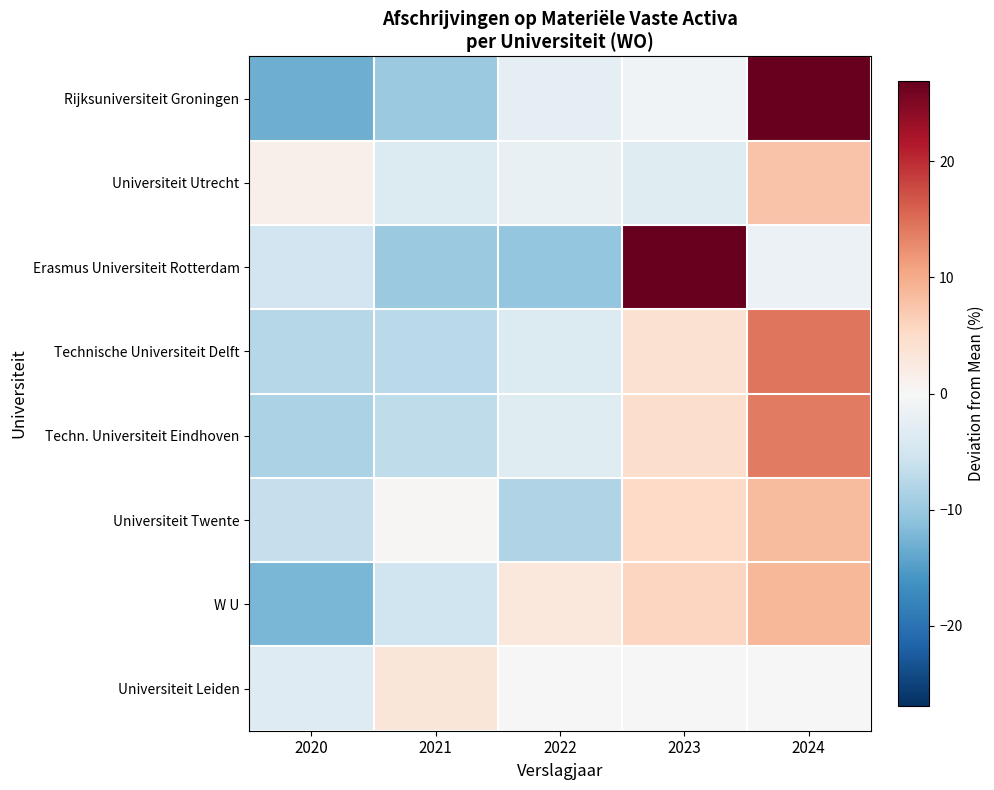

What is the maximum value shown in the chart?

26.9